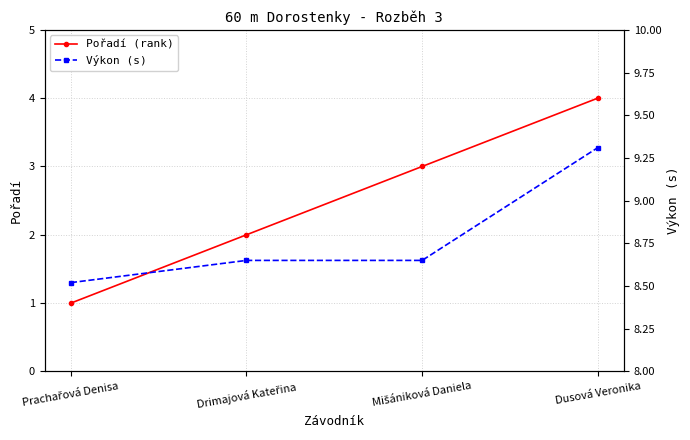

What is the value of the Pořadí (rank) point at the 1st from the left?

1.0